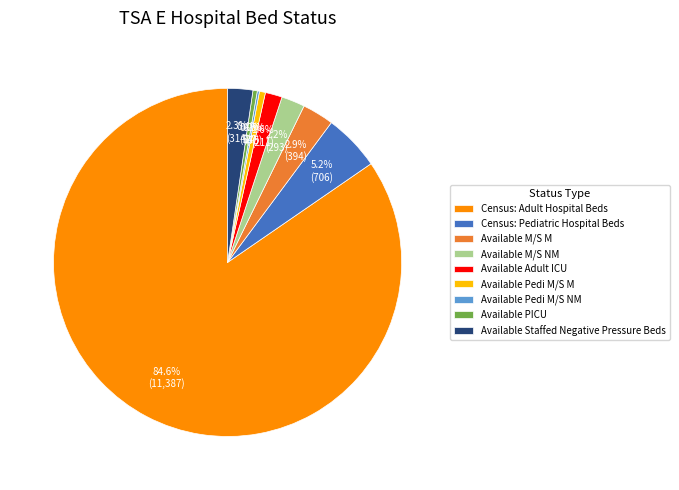

Which slice is the largest?

Census: Adult Hospital Beds